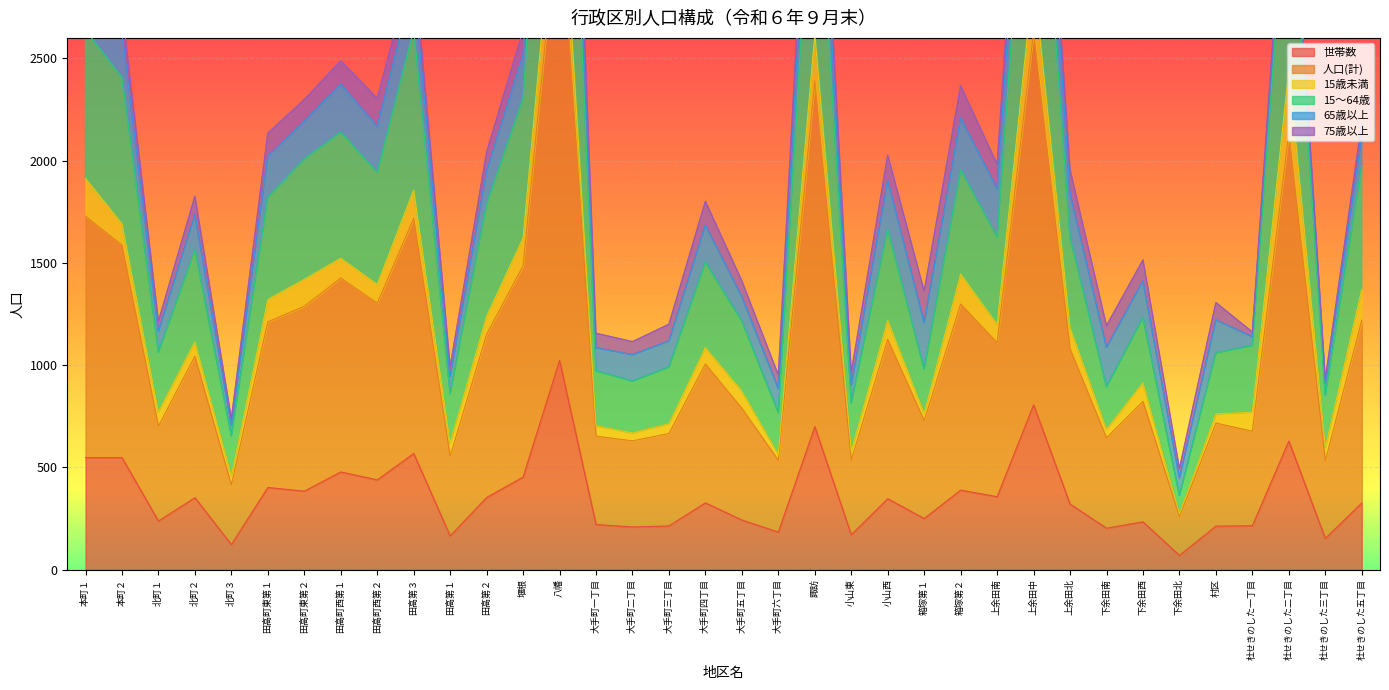

True or false: 世帯数 and 15〜64歳 cross at least once.

False